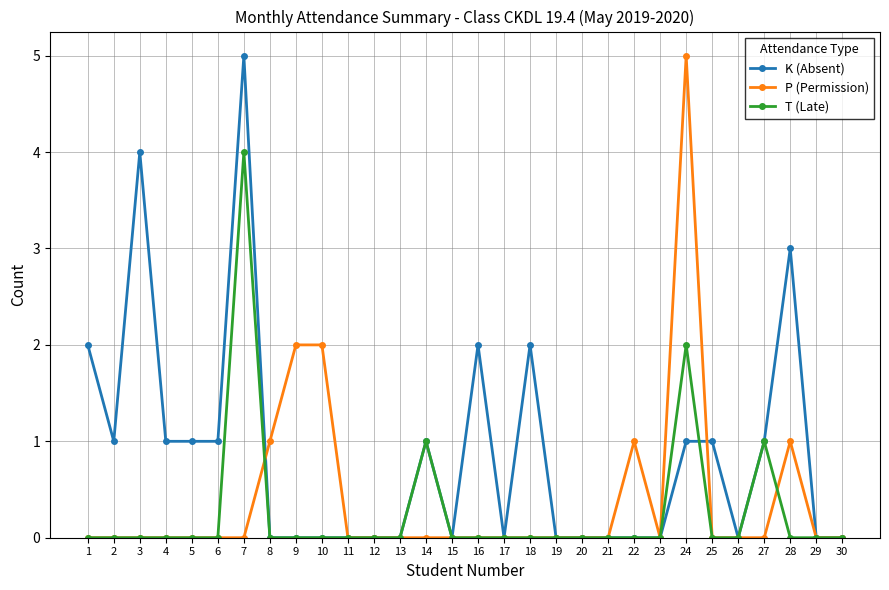

Reading left to right, what are all the values shown in this chart?

K (Absent): 1=2	2=1	3=4	4=1	5=1	6=1	7=5	8=0	9=0	10=0	11=0	12=0	13=0	14=1	15=0	16=2	17=0	18=2	19=0	20=0	21=0	22=0	23=0	24=1	25=1	26=0	27=1	28=3	29=0	30=0
P (Permission): 1=0	2=0	3=0	4=0	5=0	6=0	7=0	8=1	9=2	10=2	11=0	12=0	13=0	14=0	15=0	16=0	17=0	18=0	19=0	20=0	21=0	22=1	23=0	24=5	25=0	26=0	27=0	28=1	29=0	30=0
T (Late): 1=0	2=0	3=0	4=0	5=0	6=0	7=4	8=0	9=0	10=0	11=0	12=0	13=0	14=1	15=0	16=0	17=0	18=0	19=0	20=0	21=0	22=0	23=0	24=2	25=0	26=0	27=1	28=0	29=0	30=0